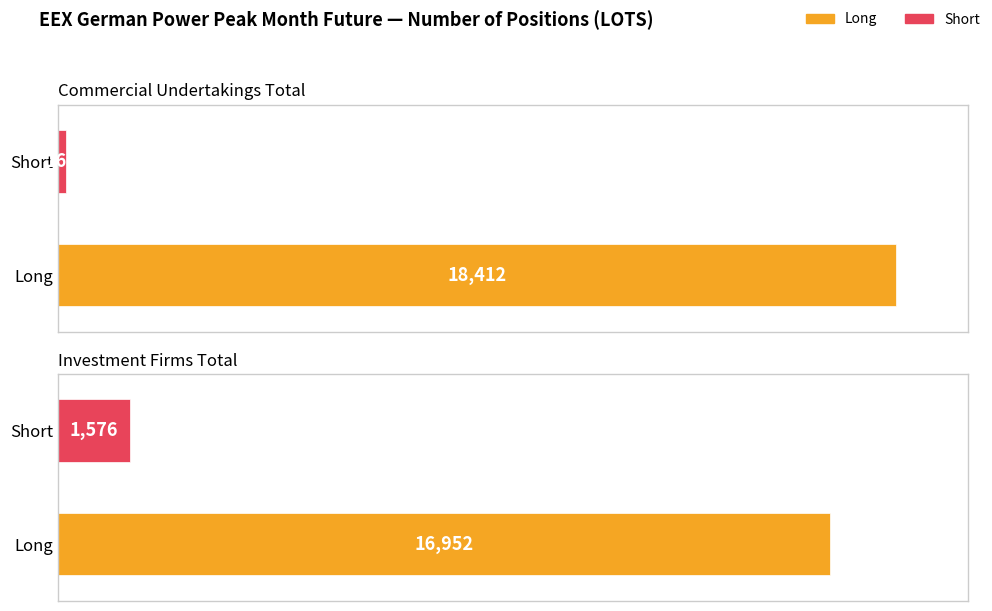

At how many categories does at least one series exceed 2029?

2